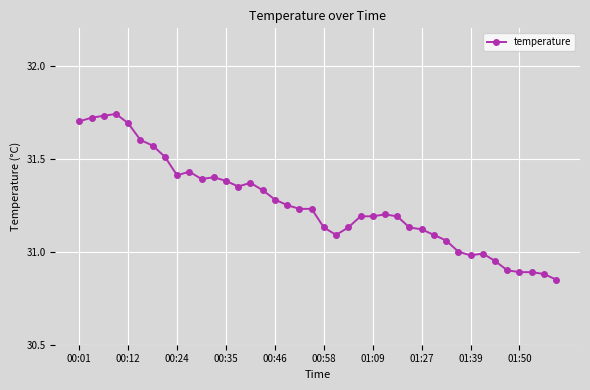

True or false: the data has more than 0 interior local peaks.

True